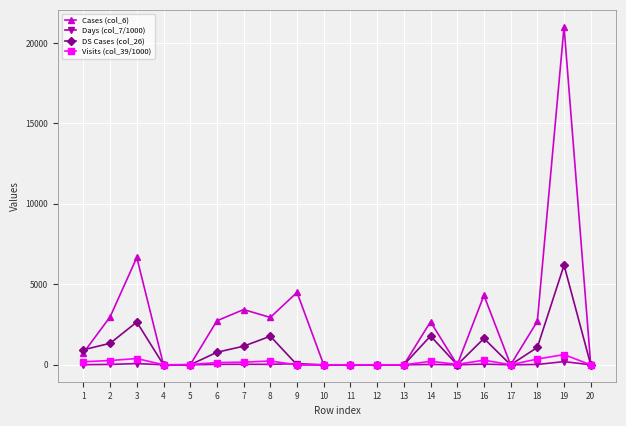

Between which two adjacent categories do Cases (col_6) and DS Cases (col_26) first intersect?

1 and 2